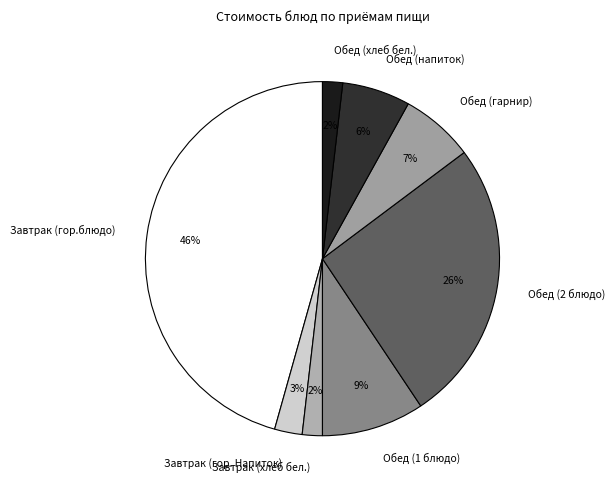

The Завтрак (хлеб бел.) slice represents 9% of the pie. True or false?

False